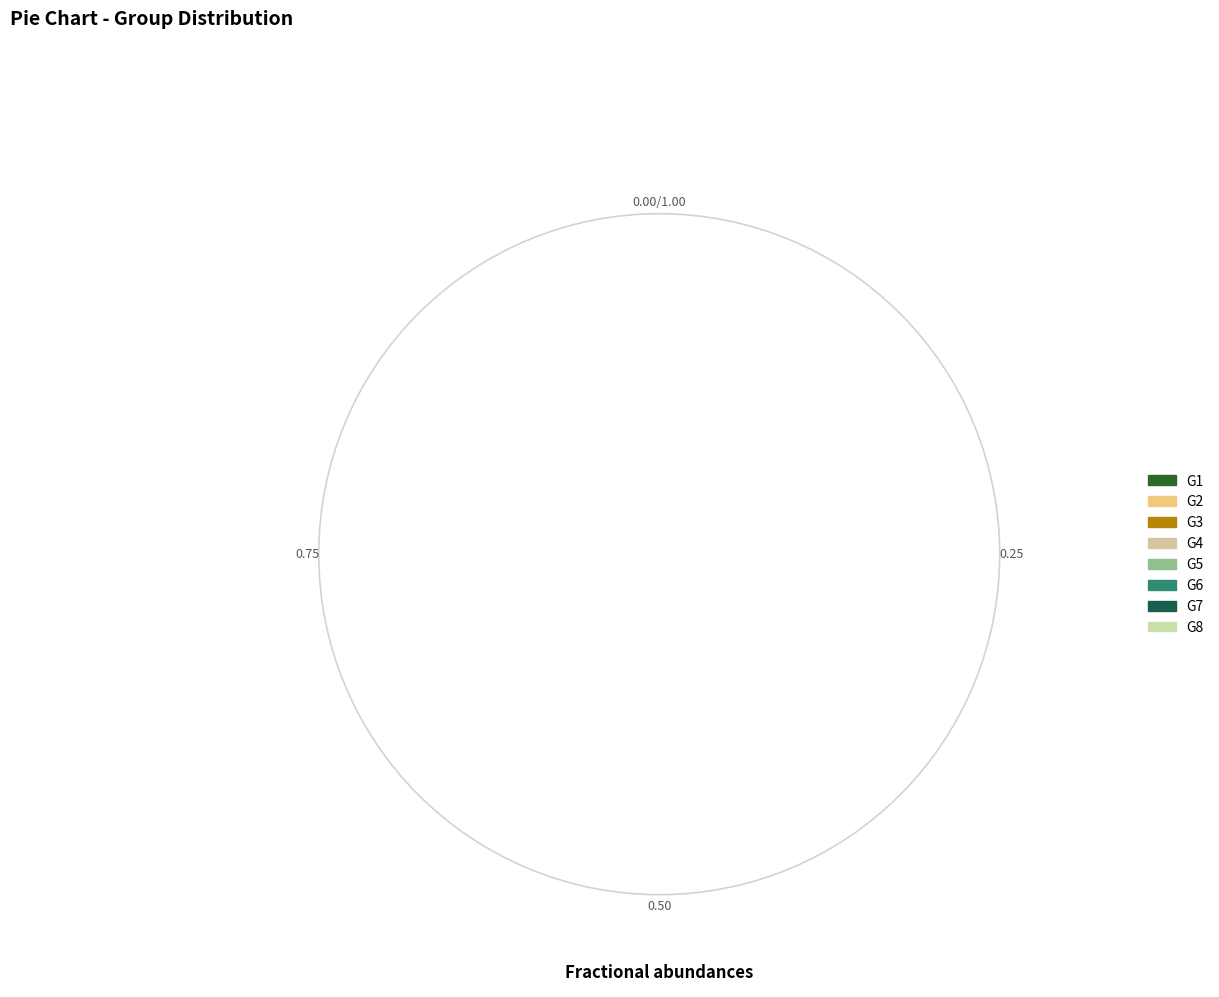

Count the number of slices in the pie.

8